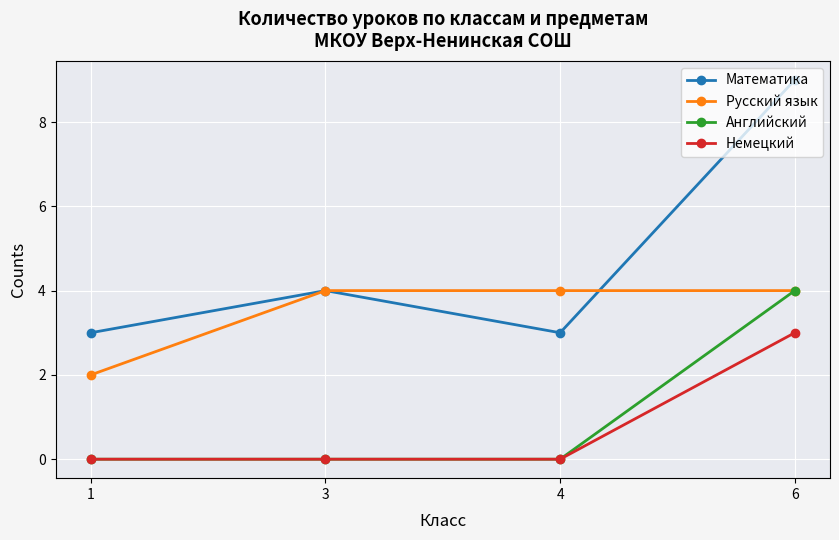

At which category is the sum across all series the highest?

6